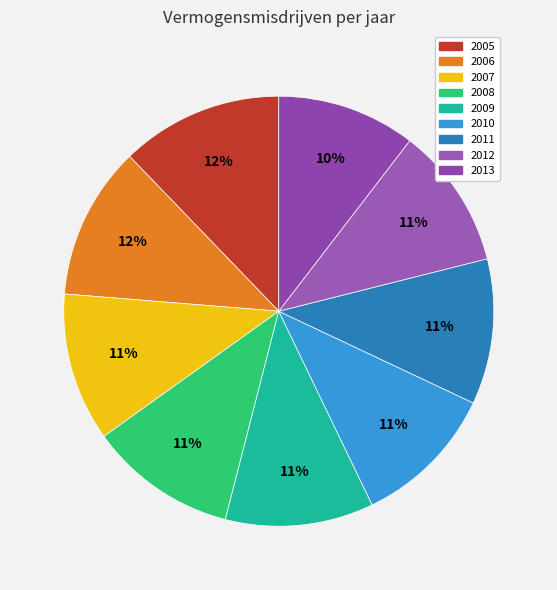

How many segments does this pie chart have?

9